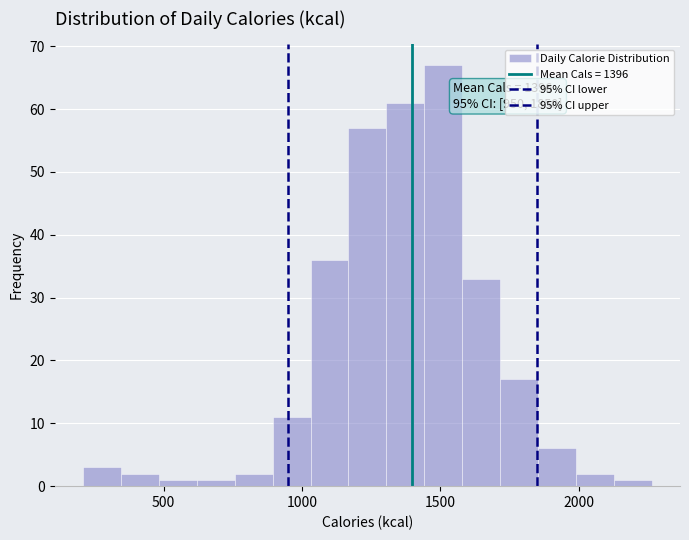

Around what value on the x-axis is the tallest bar? Give the approximate position of its centre, as read against the axis.

1500